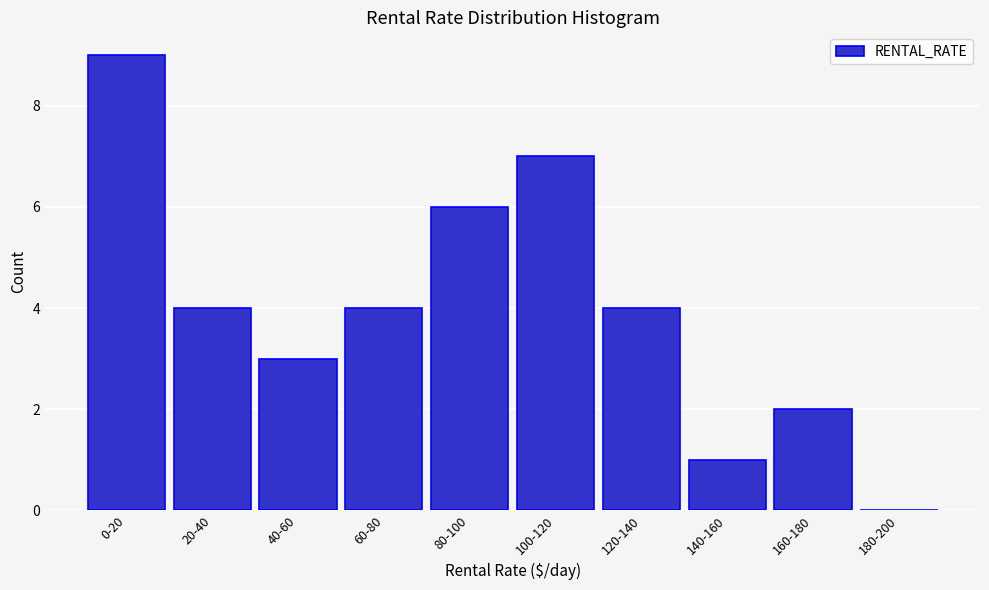

Reading left to right, extract all data points from this chart.

0-20=9	20-40=4	40-60=3	60-80=4	80-100=6	100-120=7	120-140=4	140-160=1	160-180=2	180-200=0